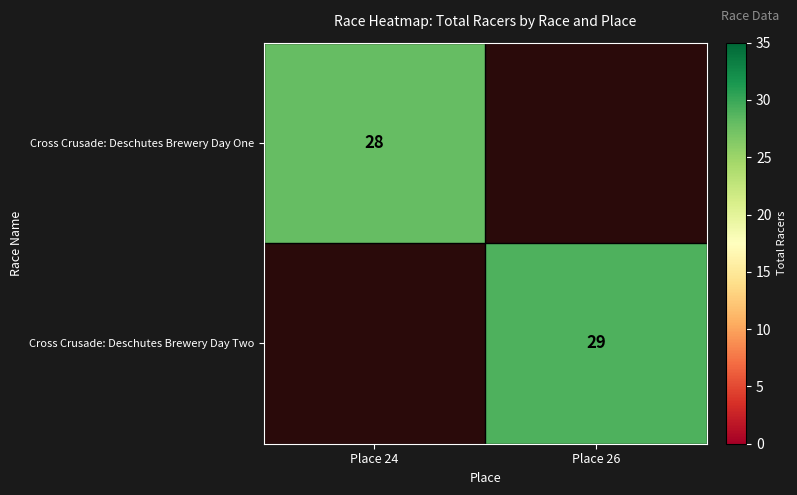

The Cross Crusade: Deschutes Brewery Day One series shows 13 at Place 24. True or false?

False